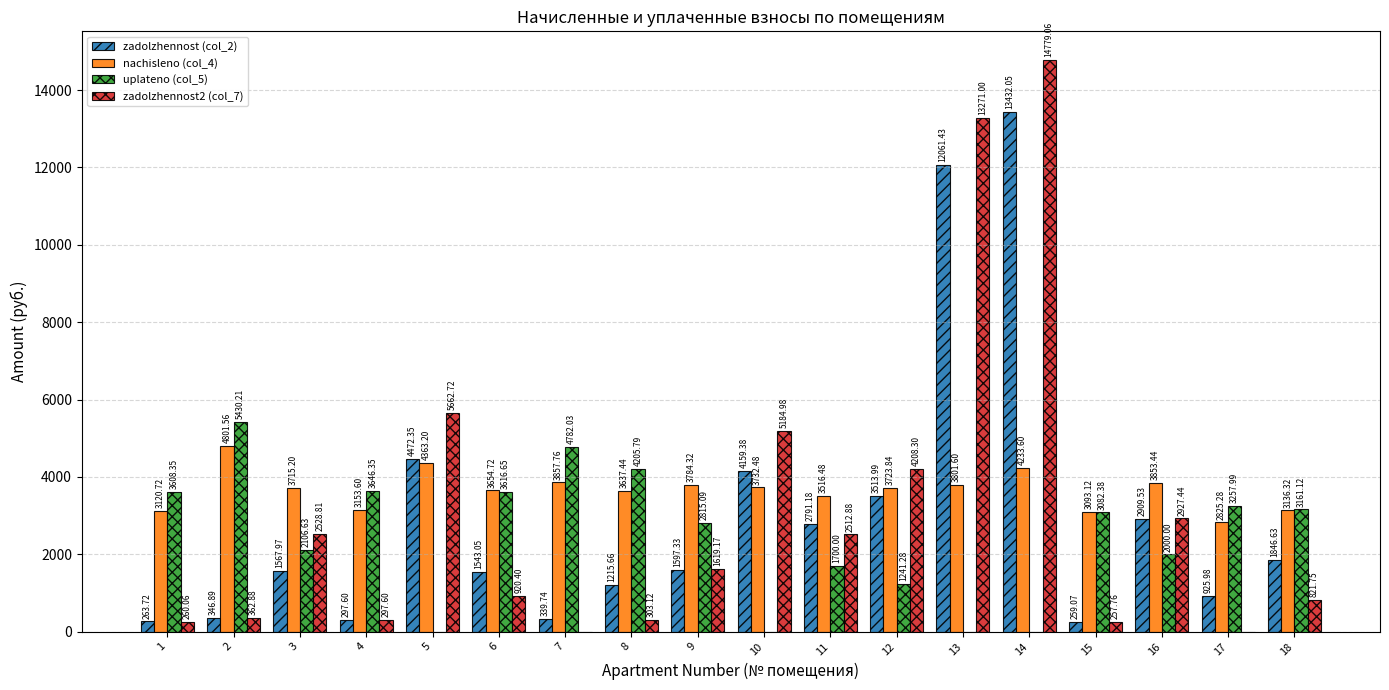

Where is uplateno (col_5) nearest to the value 2715?

9